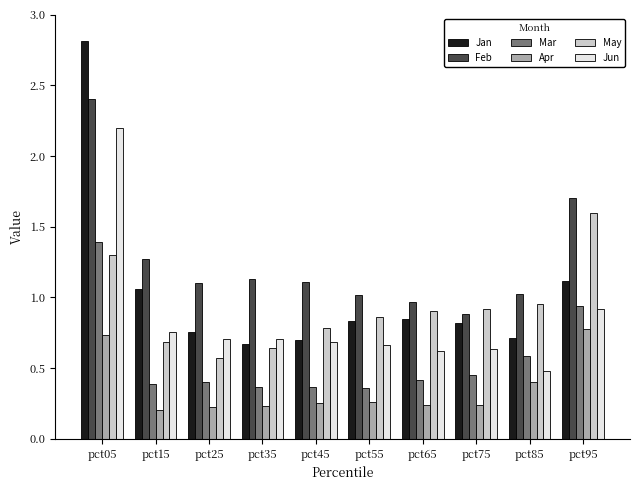

True or false: Jun has a value of 0.8 at pct85.

False